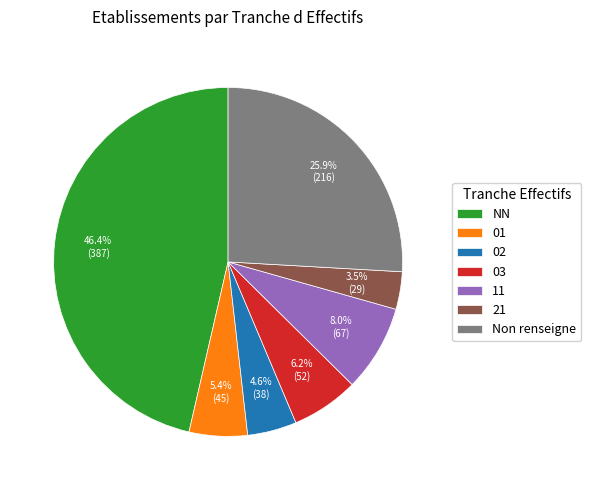

Does 21 represent more than half of the total?

No